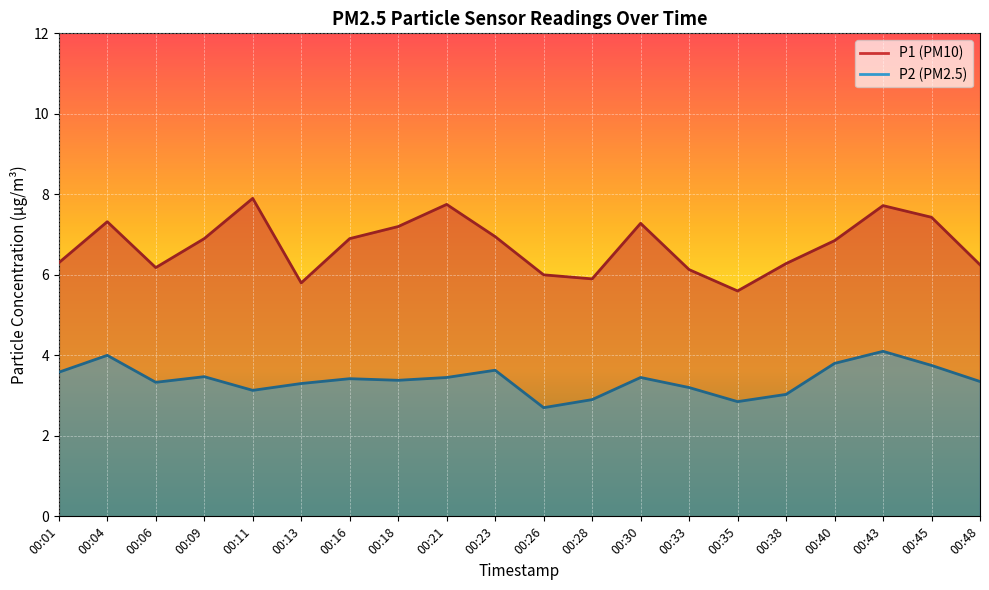

The value of P1 at 00:40 is 6.8. True or false?

True